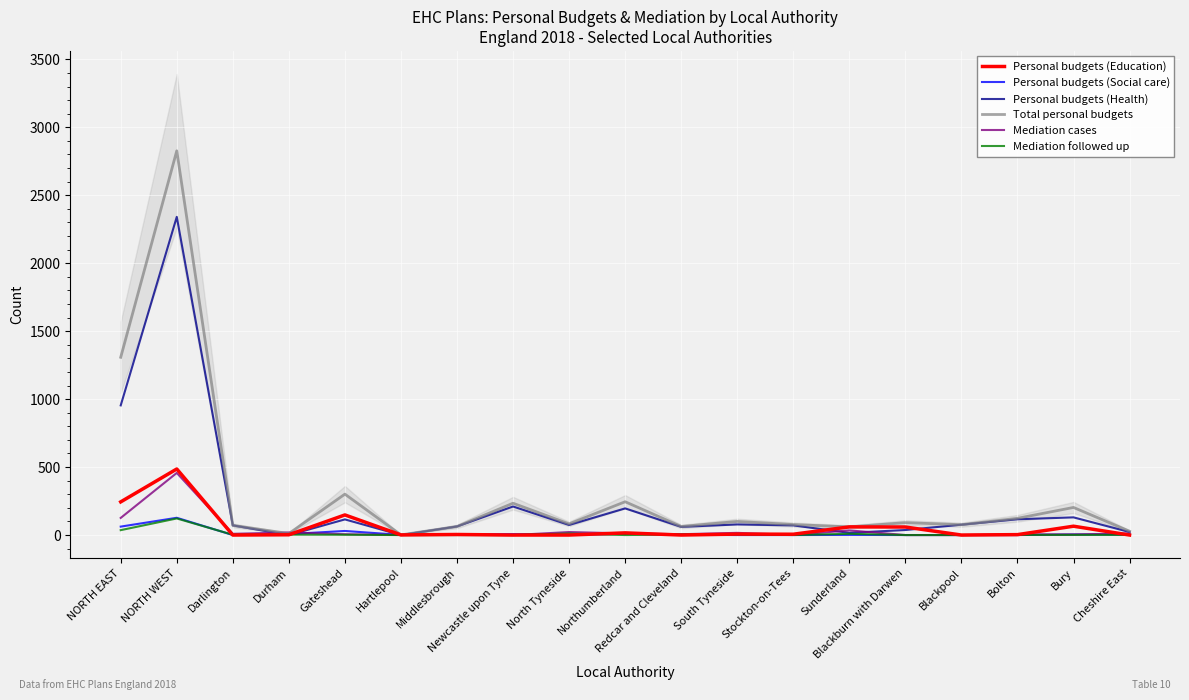

True or false: Personal budgets (Health) has a value of 78 at South Tyneside.

True